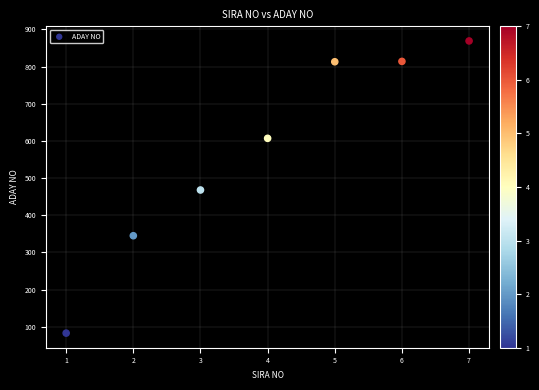

What is the average Y value?

571